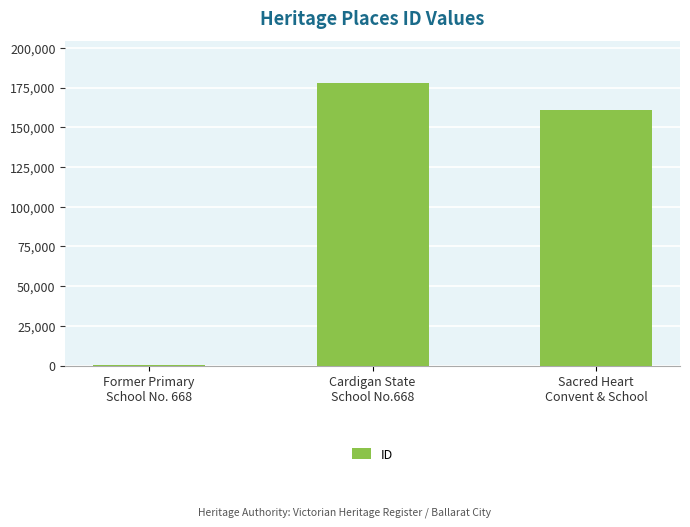

What is the greatest value displayed?

177532